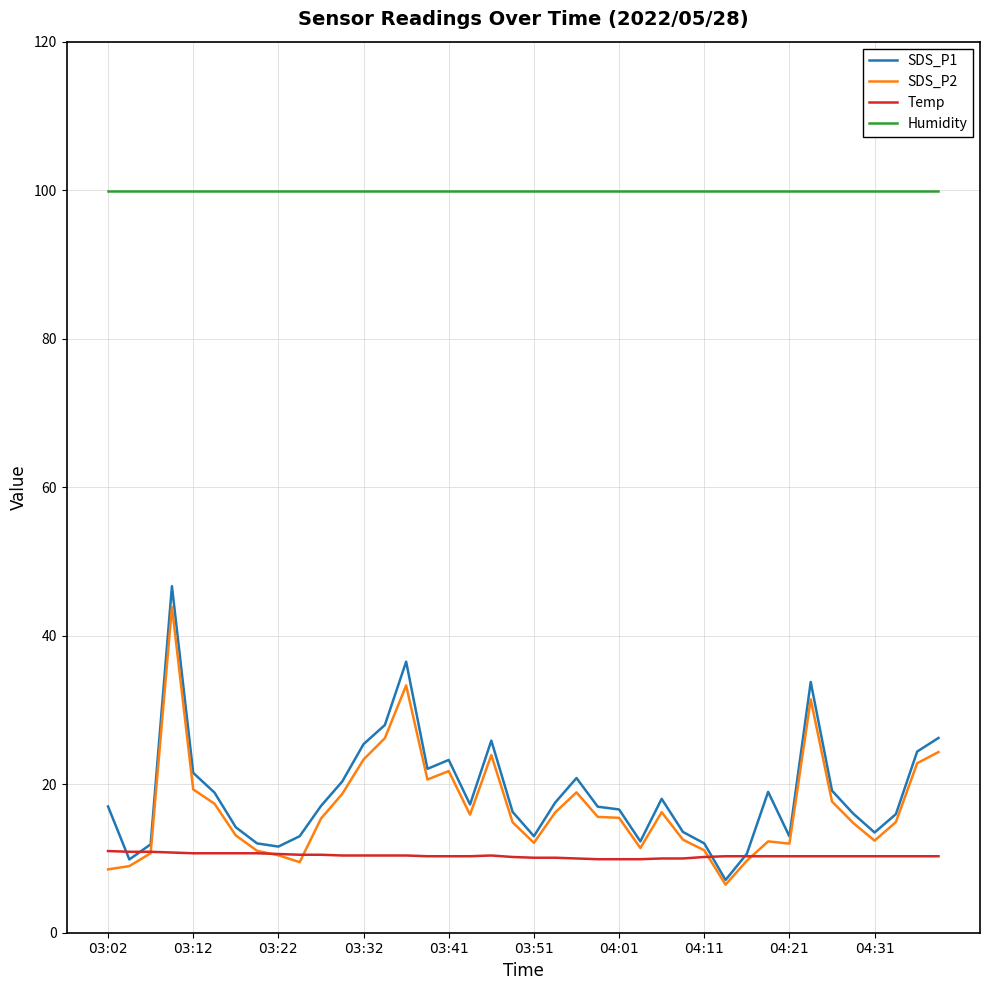

Which series has the largest total across all categories?

Humidity